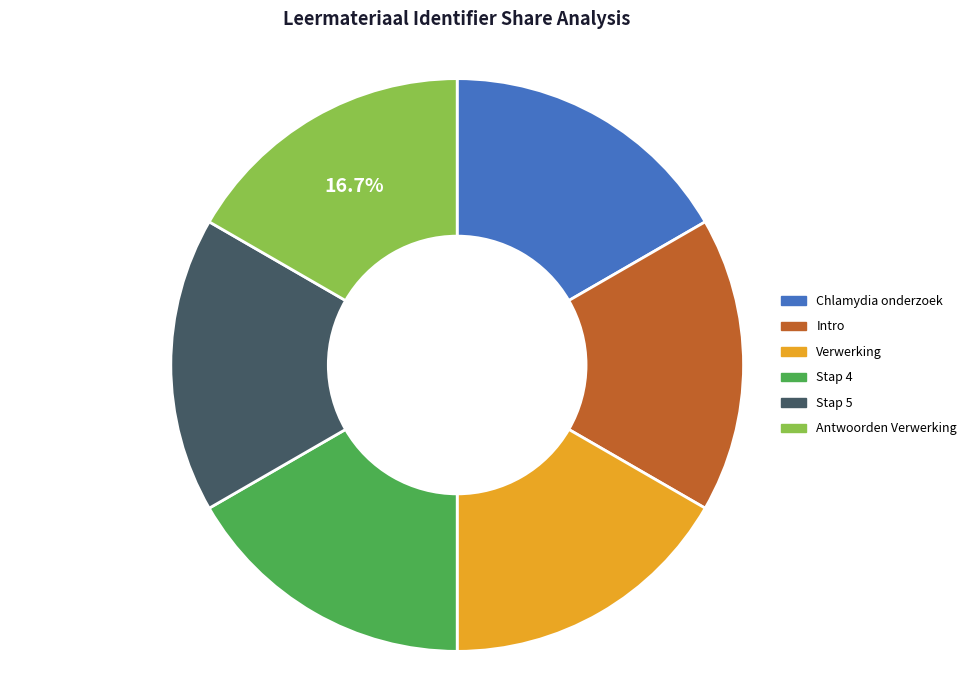

Does any single category account for the majority?

No